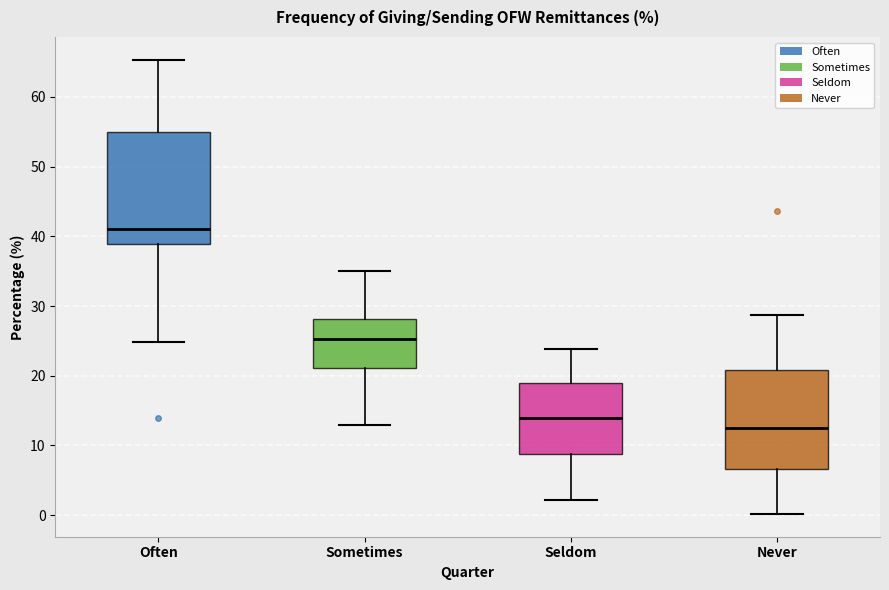

Reading left to right, read every box against the y-axis: the position of its median line, the range the box covers, and the ends of its whiskers. The values are not printed on the chart, so give them approximately, as read against the axis.

Often: median 41, box 39 to 55, whiskers 25 to 65
Sometimes: median 25, box 21 to 28, whiskers 13 to 35
Seldom: median 14, box 9 to 19, whiskers 2 to 24
Never: median 13, box 7 to 21, whiskers 0 to 29